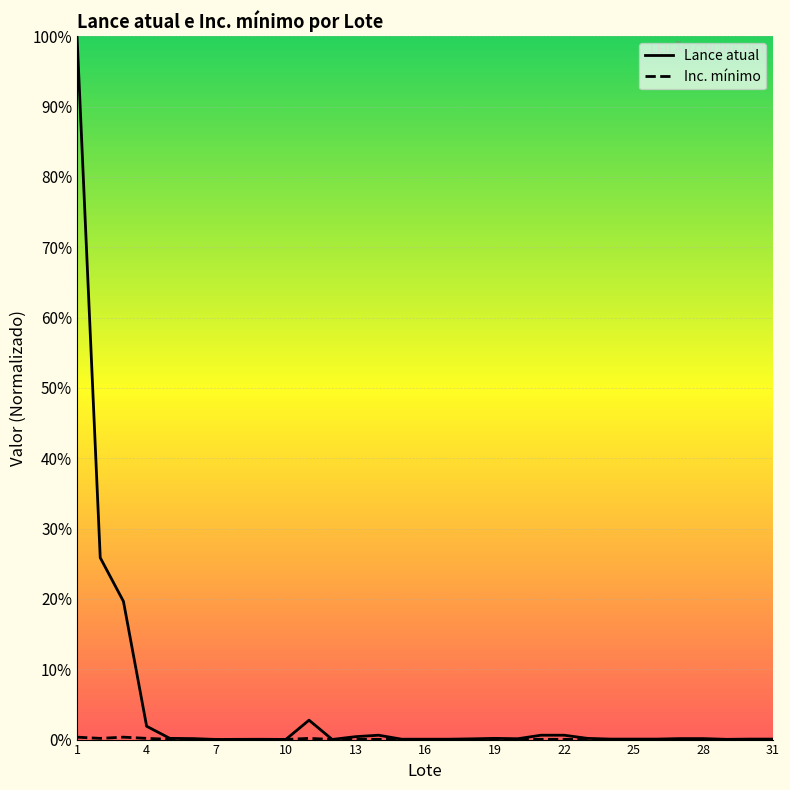

How many lines are shown in the chart?

2